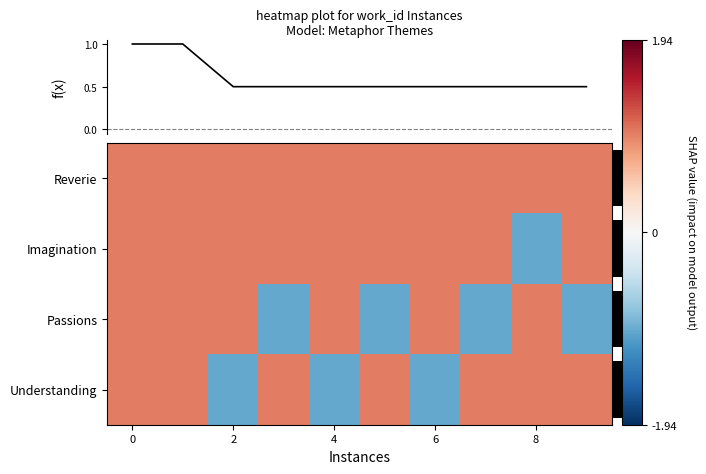

How many Passions values are between -1 and 1?

10